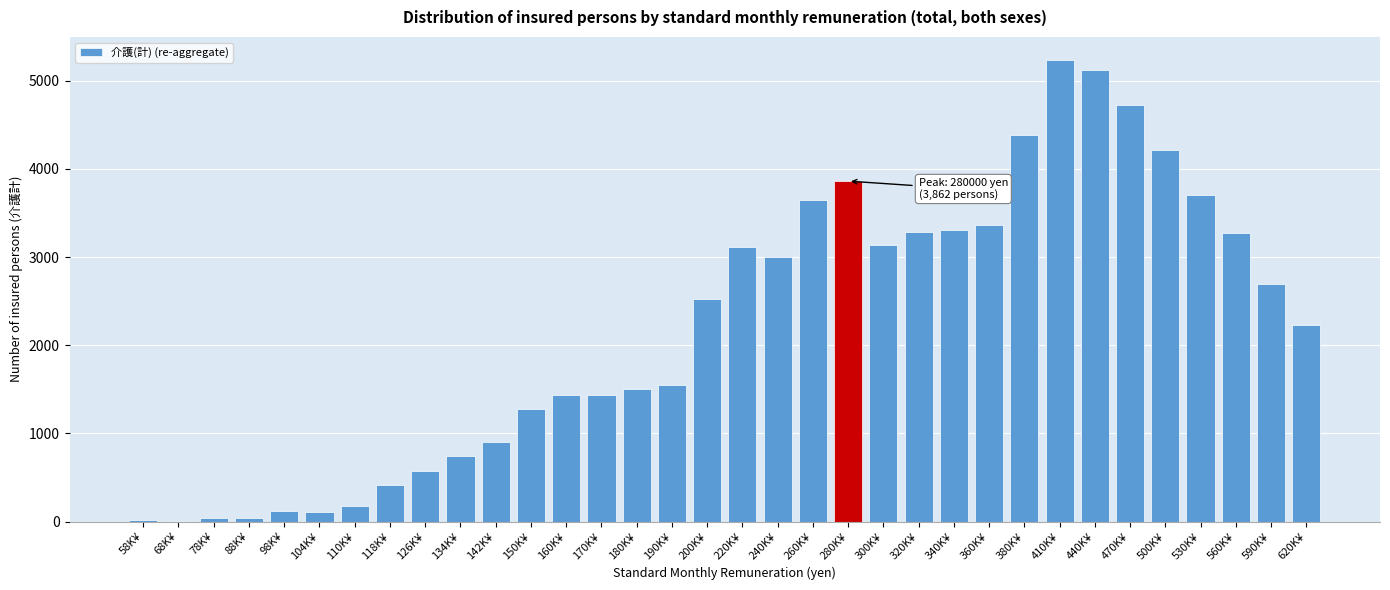

The chart shows a value of 3545 at 590K¥. True or false?

False